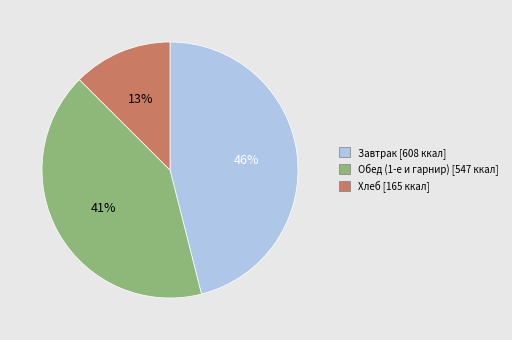

How many segments does this pie chart have?

3